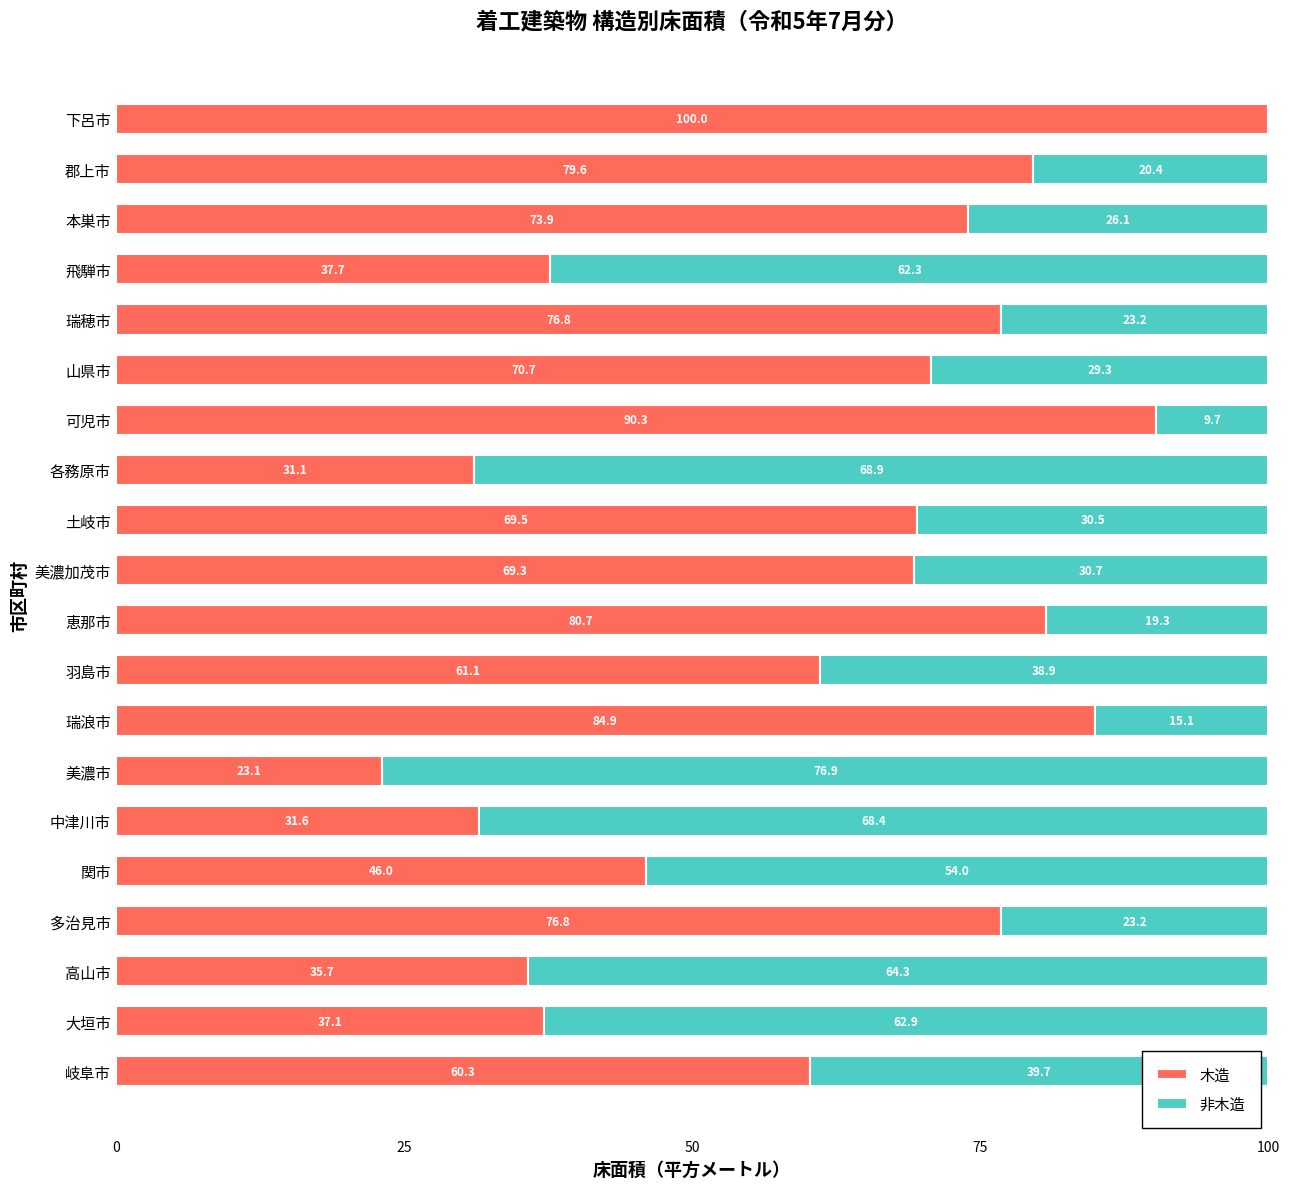

The value of 木造 at 郡上市 is 79.6. True or false?

True